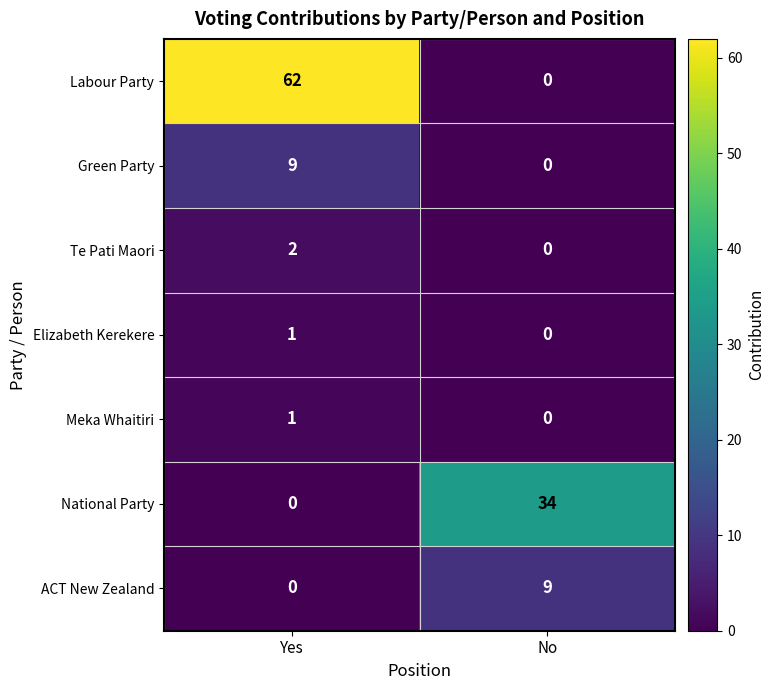

What is the spread (max minus min) of values at No?

34